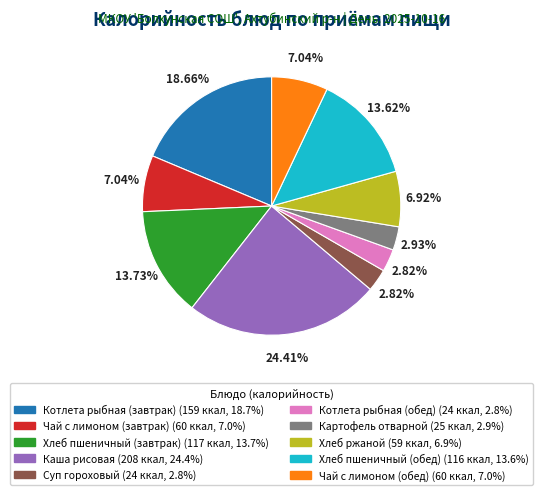

To the nearest percent, what percentage of the pie is Котлета рыбная (обед)?

3%